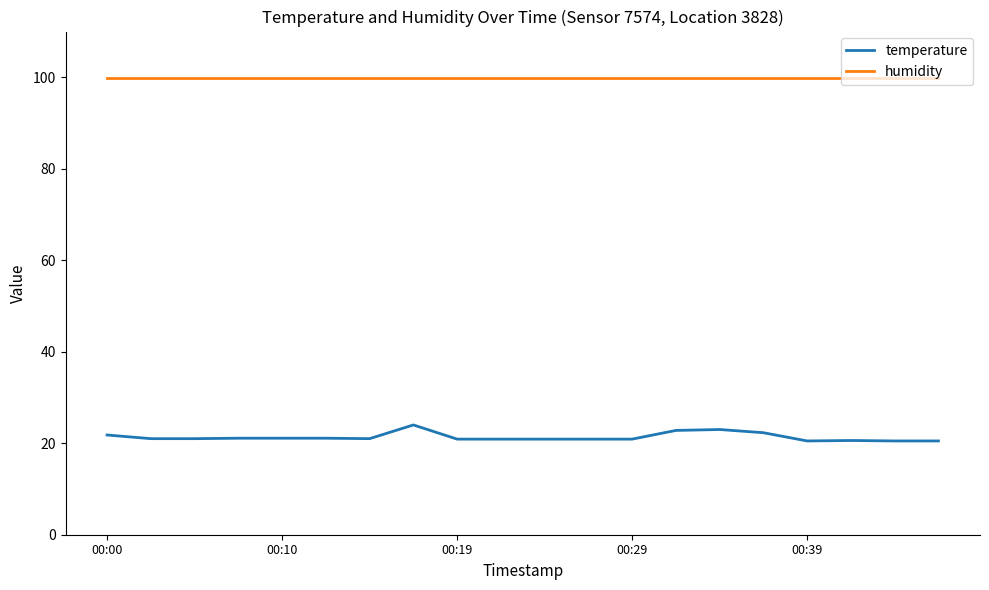

Which series has the largest total across all categories?

humidity